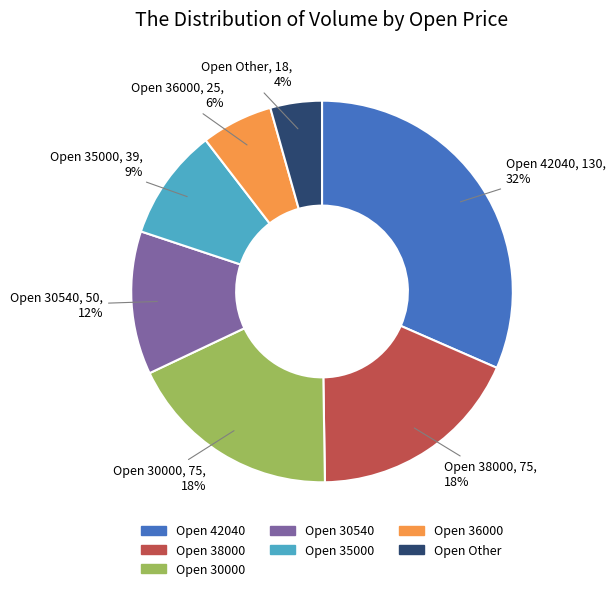

To the nearest percent, what is the average slice percentage?

14%